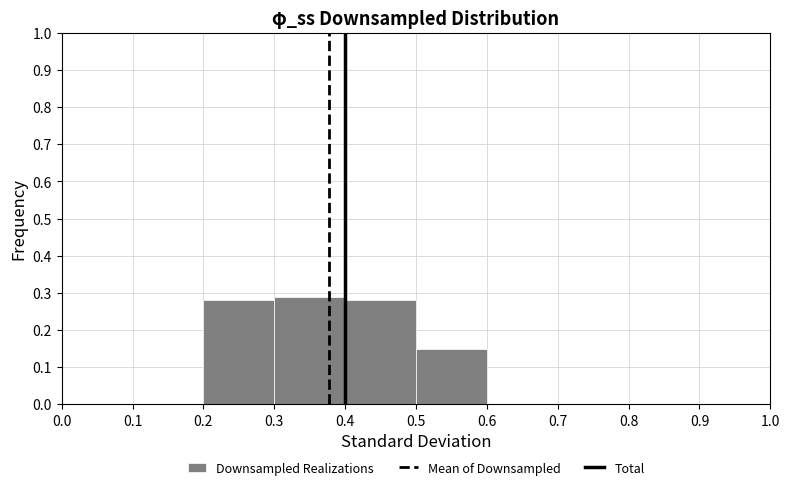

How tall is the bar that spans 0.4 to 0.5 on the x-axis? The values are not printed on the chart, so give them approximately, as read against the axis.

0.28